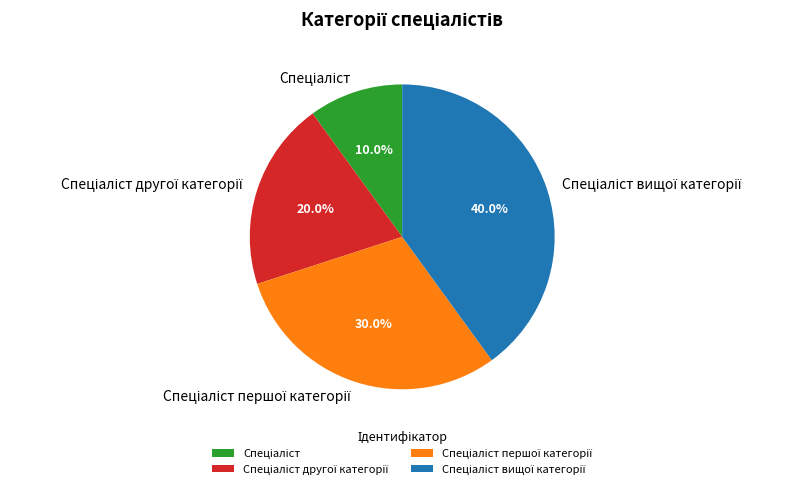

Count the number of slices in the pie.

4